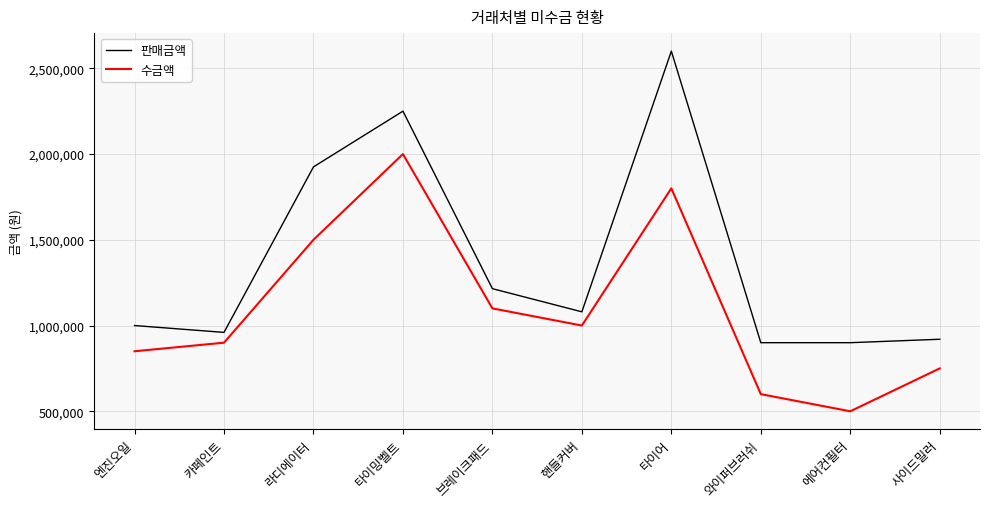

Which series changed the most between 타이어 and 사이드밀러?

판매금액